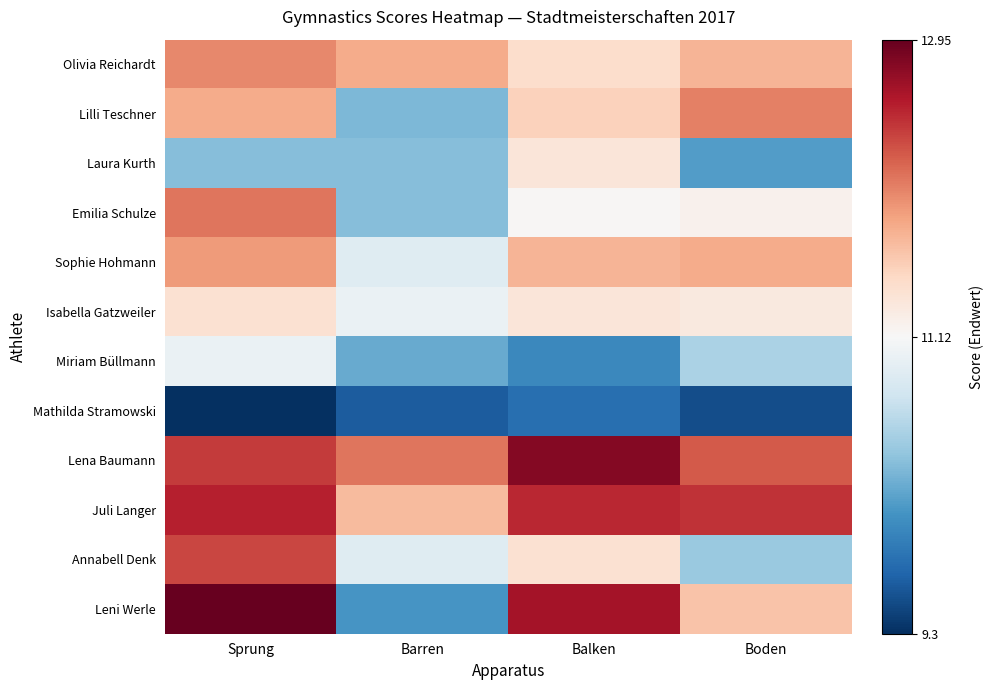

At which category is the sum across all series the highest?

Sprung